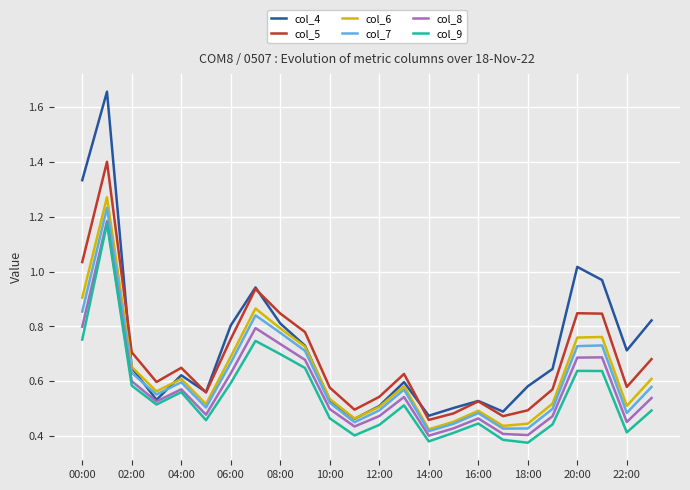

True or false: col_6 and col_9 cross at least once.

False